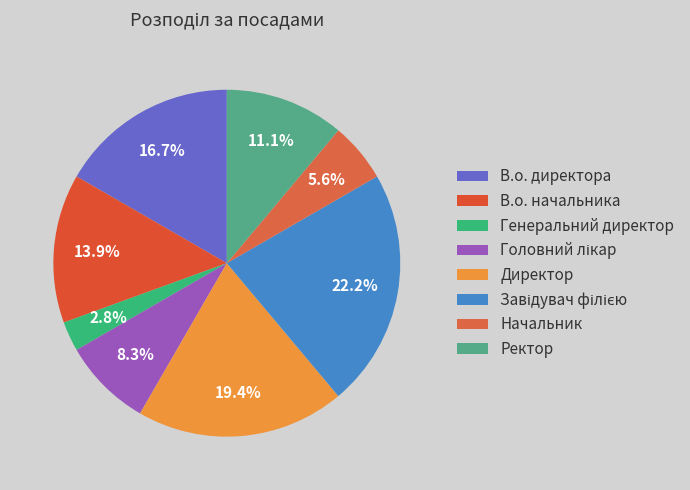

Does Ректор represent more than half of the total?

No